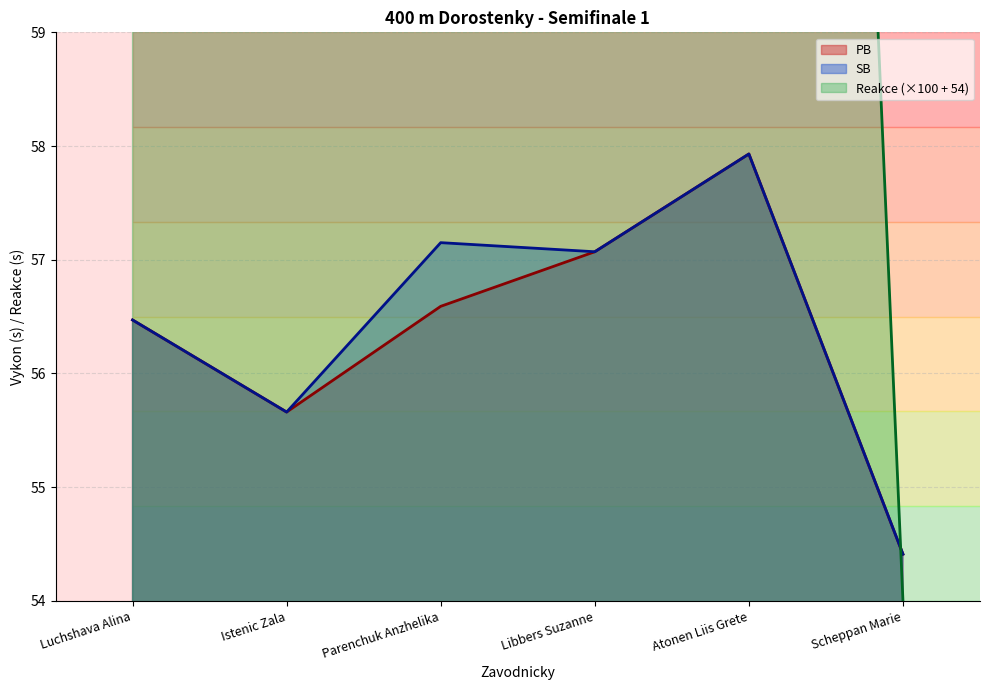

At how many categories does at least one series exceed 83?

1